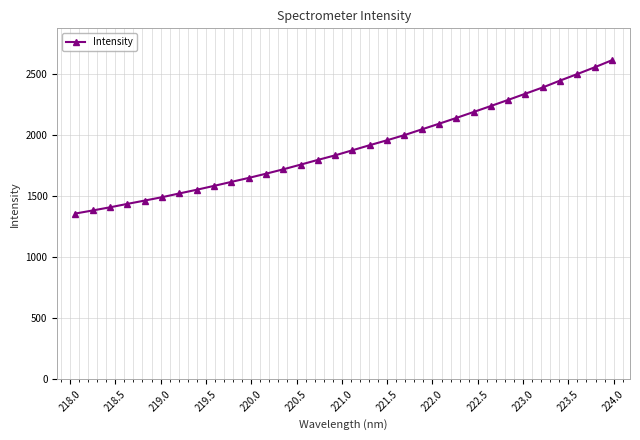

Reading left to right, list all the values displayed in this chart.

1357.6	1382.9	1408.6	1436.6	1463.8	1491.4	1522.1	1552.3	1584.0	1616.6	1649.1	1683.6	1719.7	1757.9	1796.8	1834.2	1875.8	1917.5	1957.7	1999.9	2046.4	2092.8	2140.3	2189.0	2238.1	2288.0	2339.1	2390.2	2446.3	2499.8	2554.9	2612.9